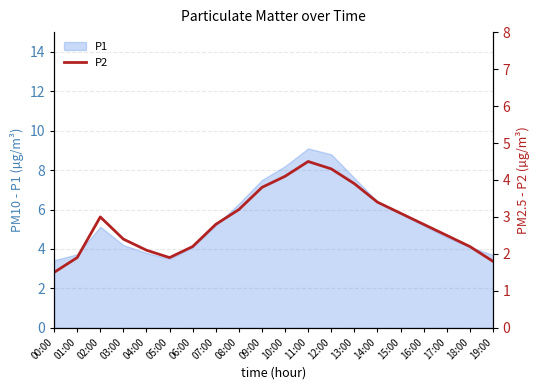

Is it true that the value at 16:00 is 4.4?

False